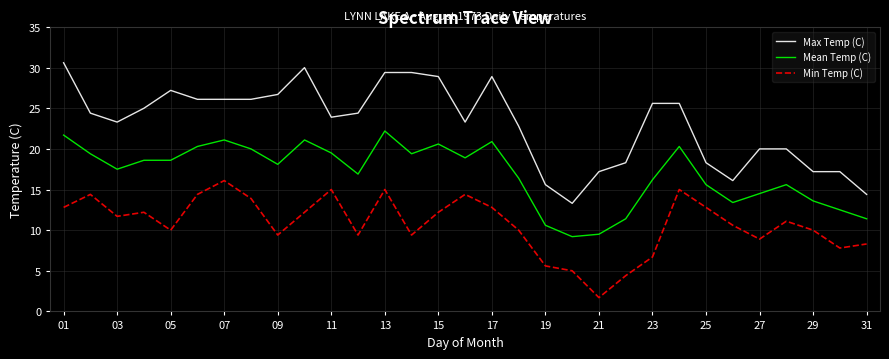

Which series has the largest range (max minus min)?

Max Temp (C)